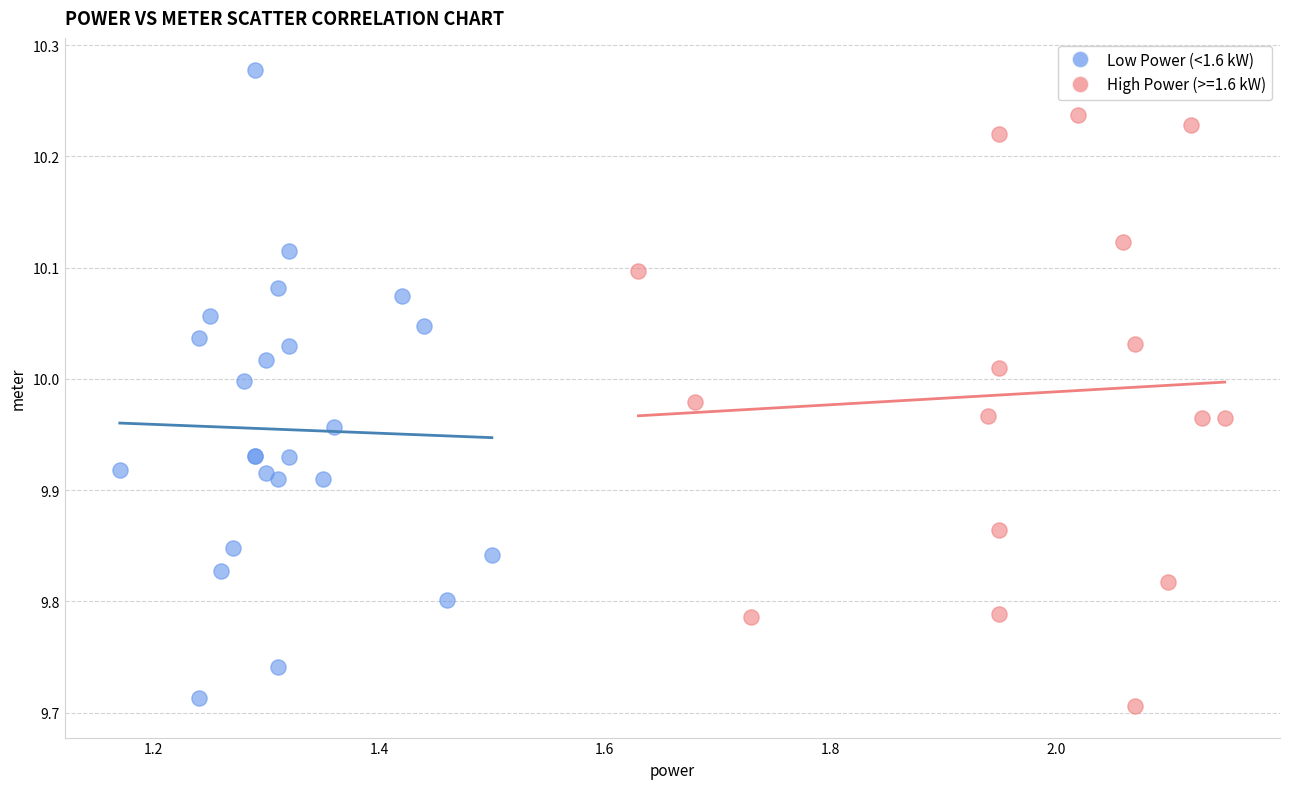

Which series contains the highest Y value?

Low Power (<1.6 kW)